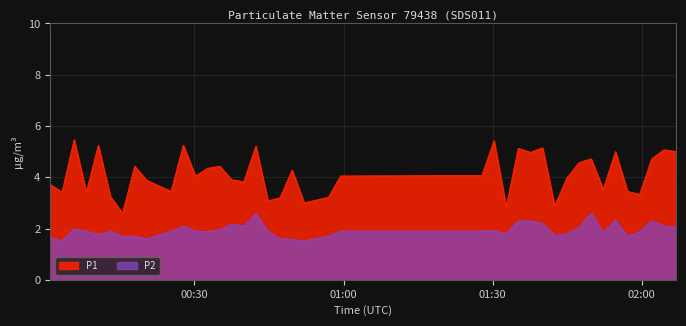

How many data points does each series have?

40